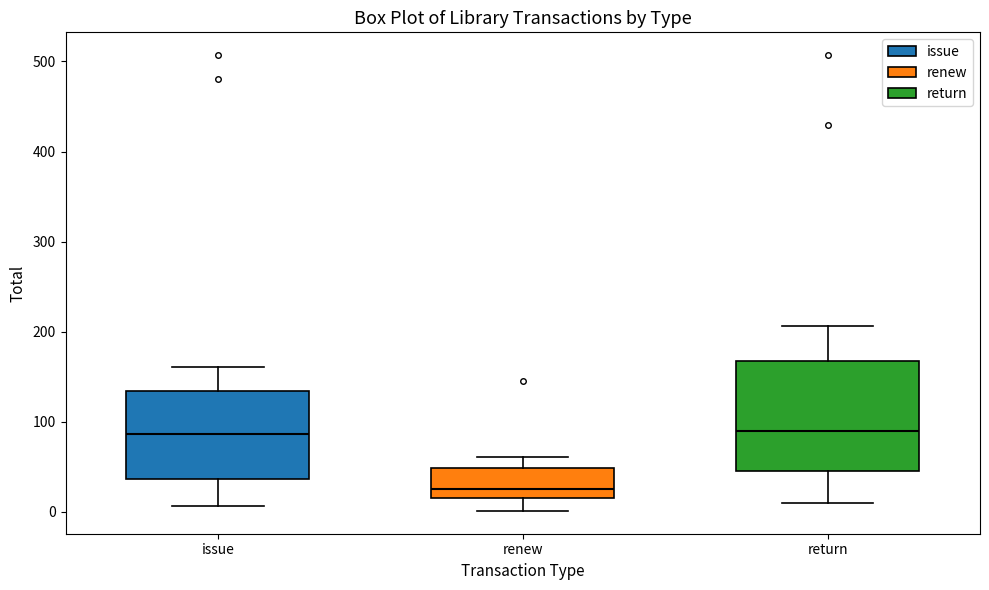

Which box has the lowest median line?

renew